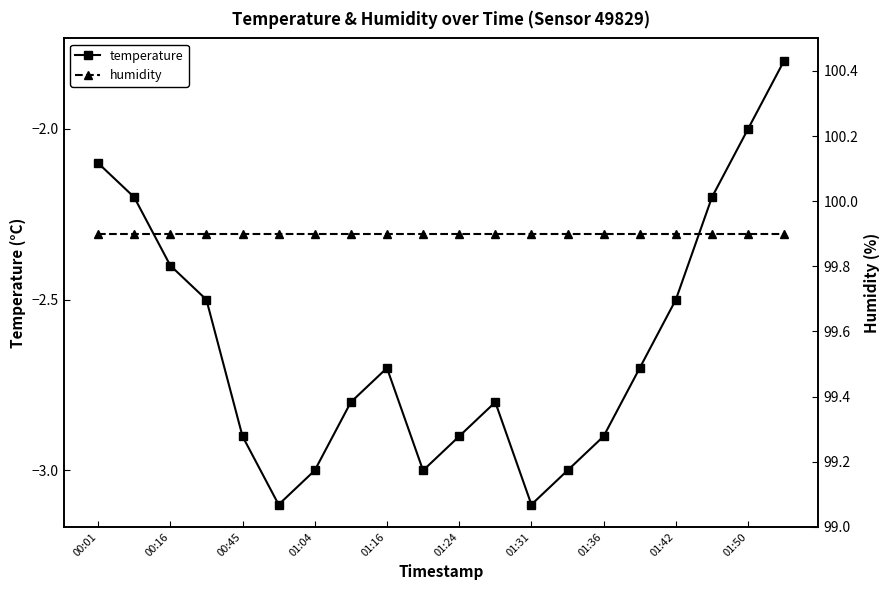

True or false: temperature has more than 0 interior local peaks.

True